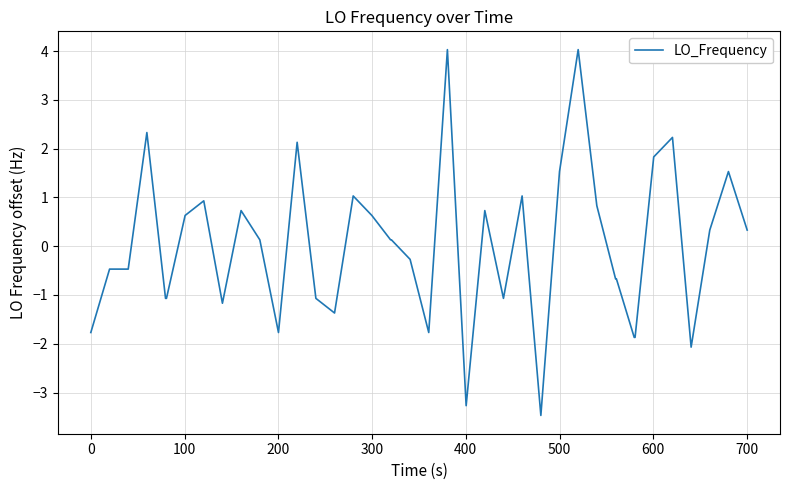

How many series are shown in this chart?

1